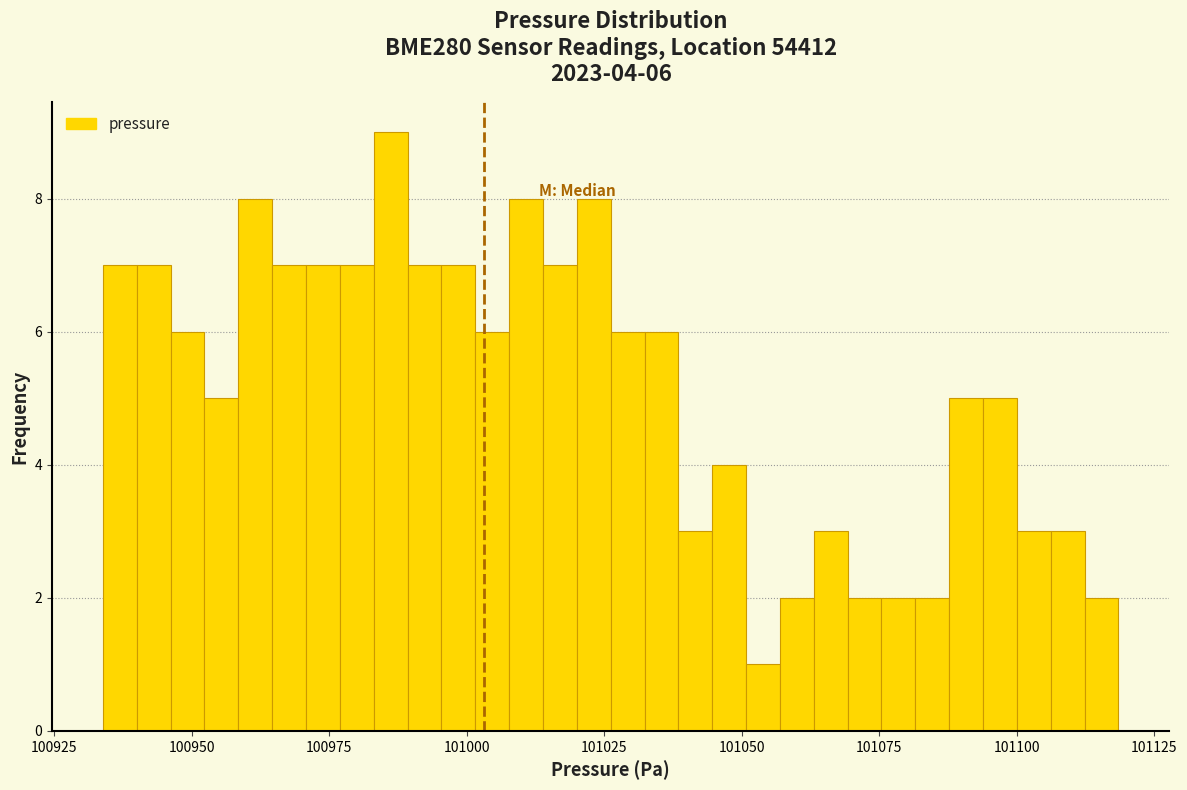

Around what value on the x-axis is the tallest bar? Give the approximate position of its centre, as read against the axis.

100985